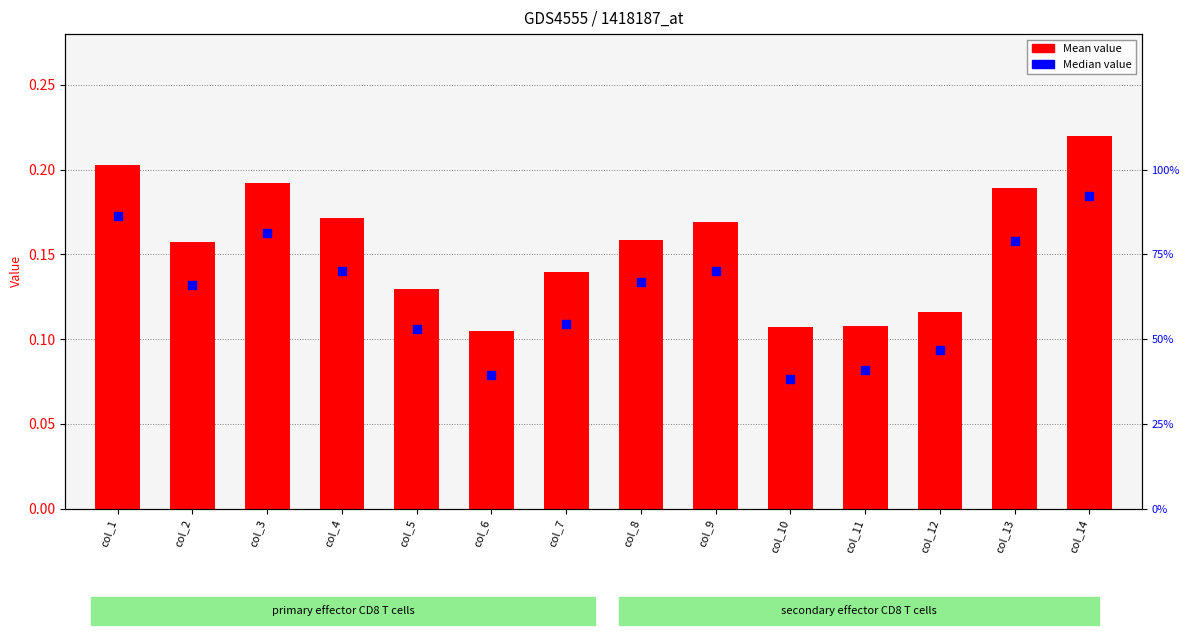

At which category is the sum across all series the highest?

col_14